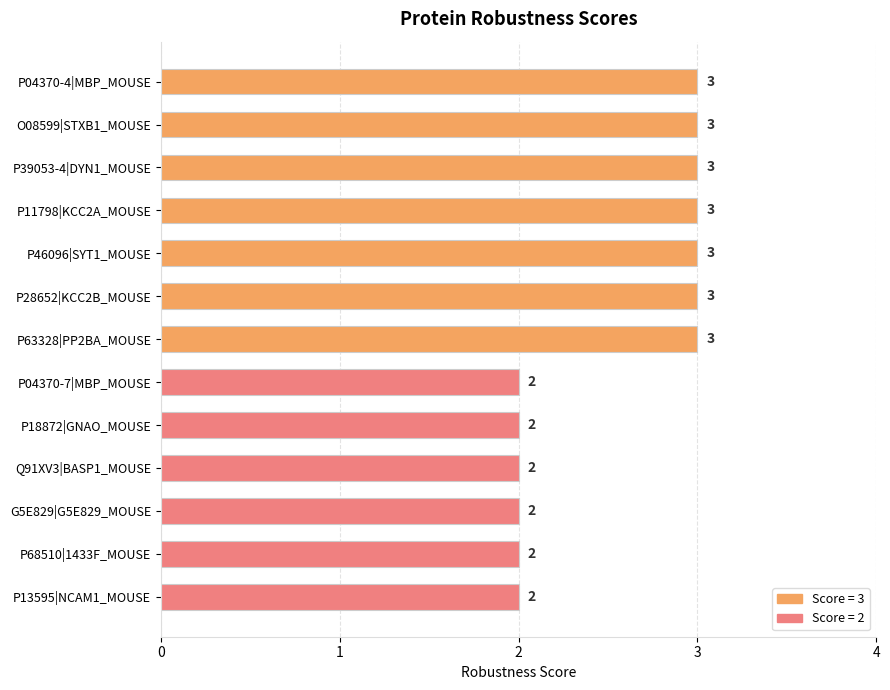

What is the maximum value shown in the chart?

3